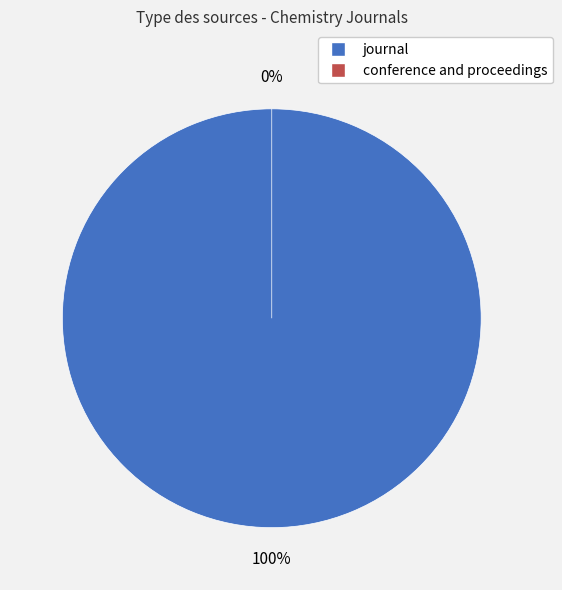

Is the sum of conference and proceedings and journal greater than half?

Yes